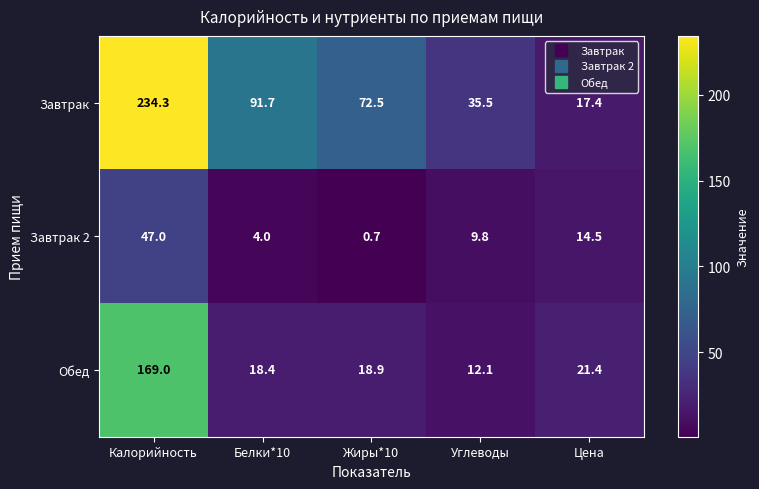

Is it true that Завтрак 2 equals 10.9 at Калорийность?

False